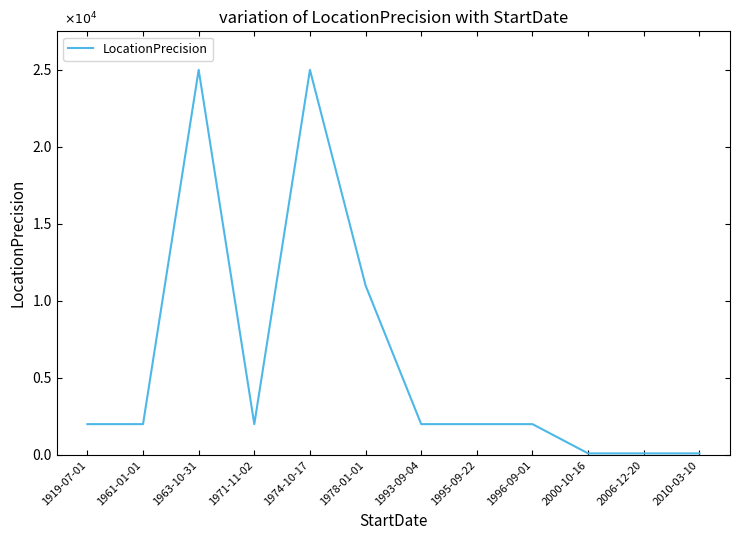

Is this an area chart (filled region under the line)?

No